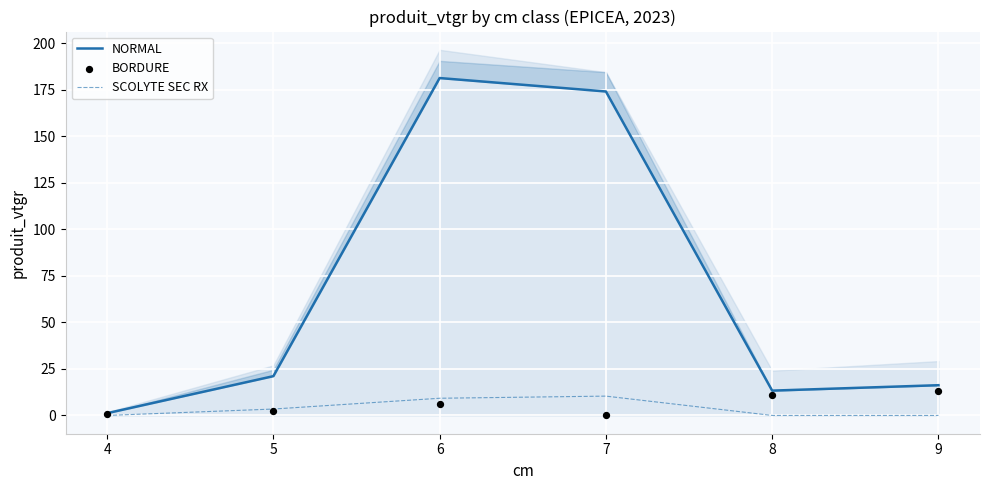

Is the value of NORMAL at 7 greater than the value of SCOLYTE SEC RX at 7?

Yes